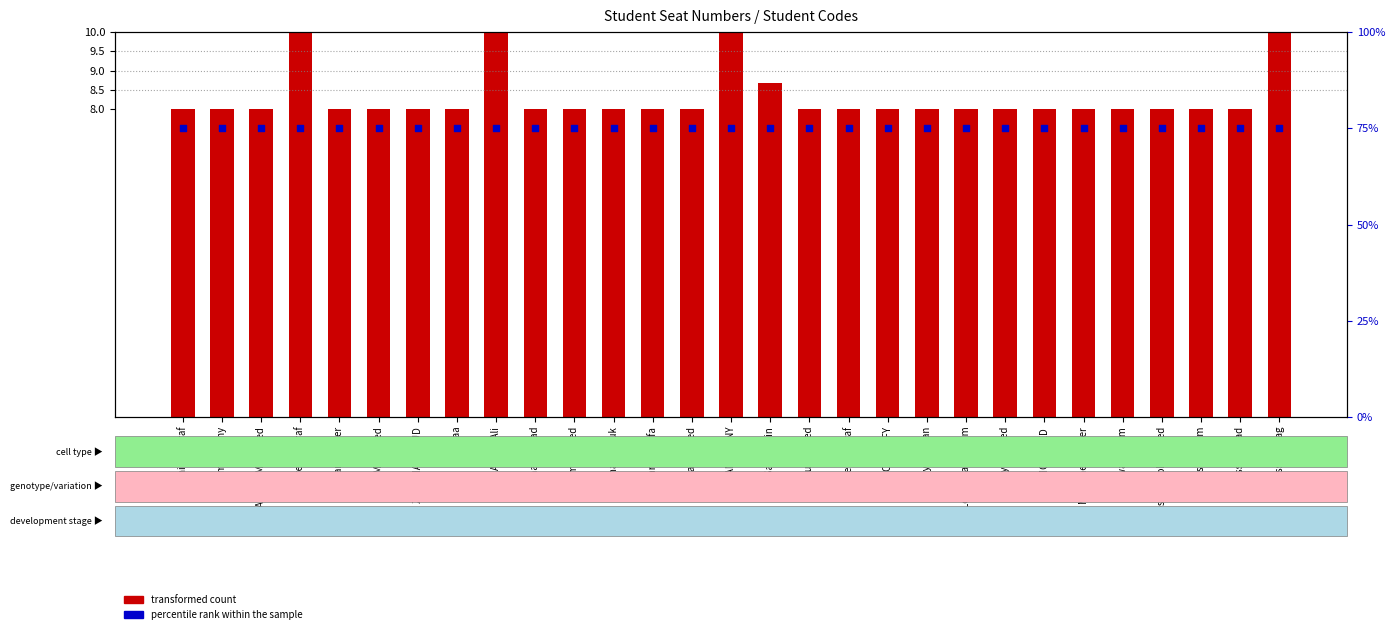

Is the value of transformed count at ahmed ramy greater than the value of percentile rank within the sample at ZYAD MAHMOUD?

No